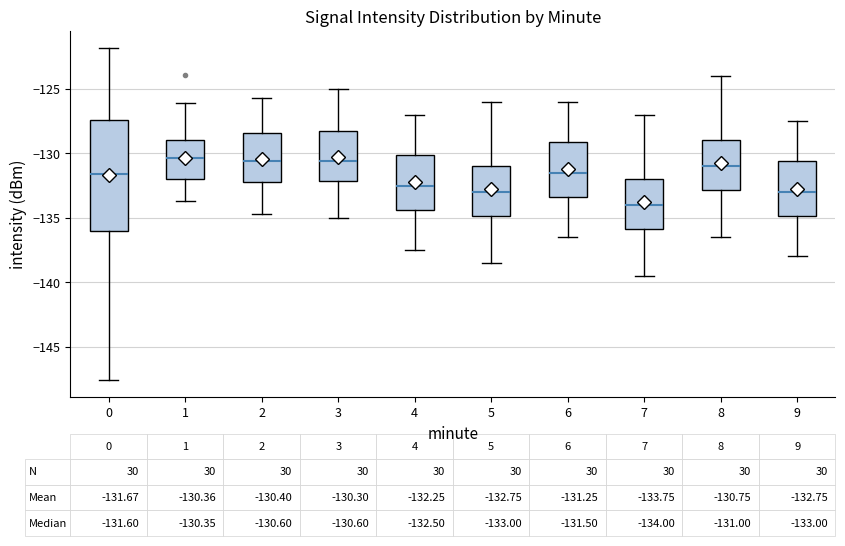

Comparing the boxes themselves (not the whiskers), which one is the tallest?

0